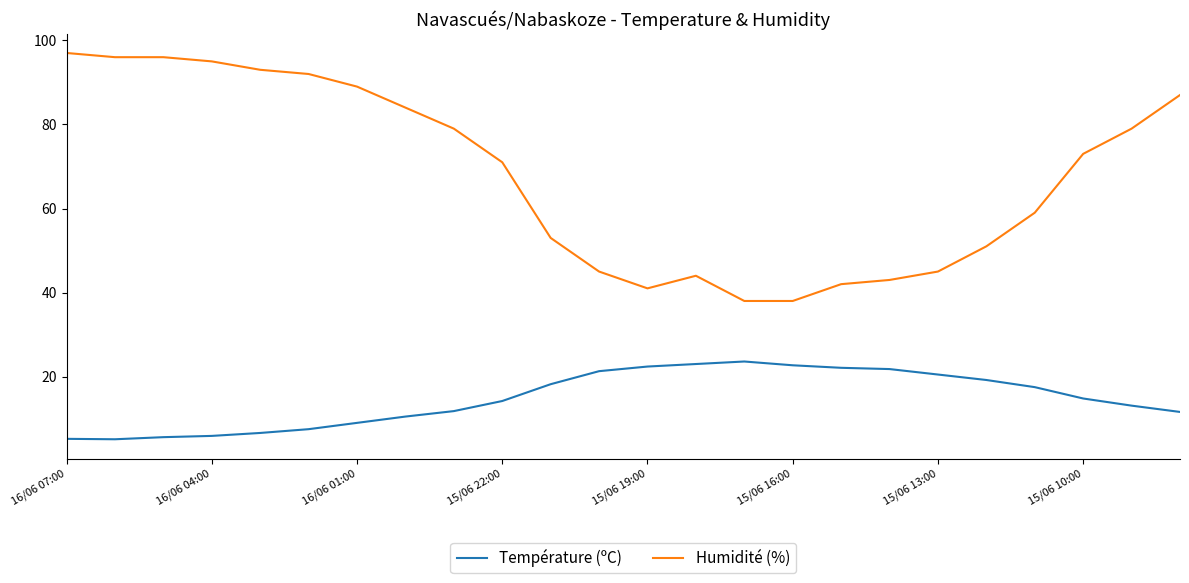

Is this an area chart (filled region under the line)?

No